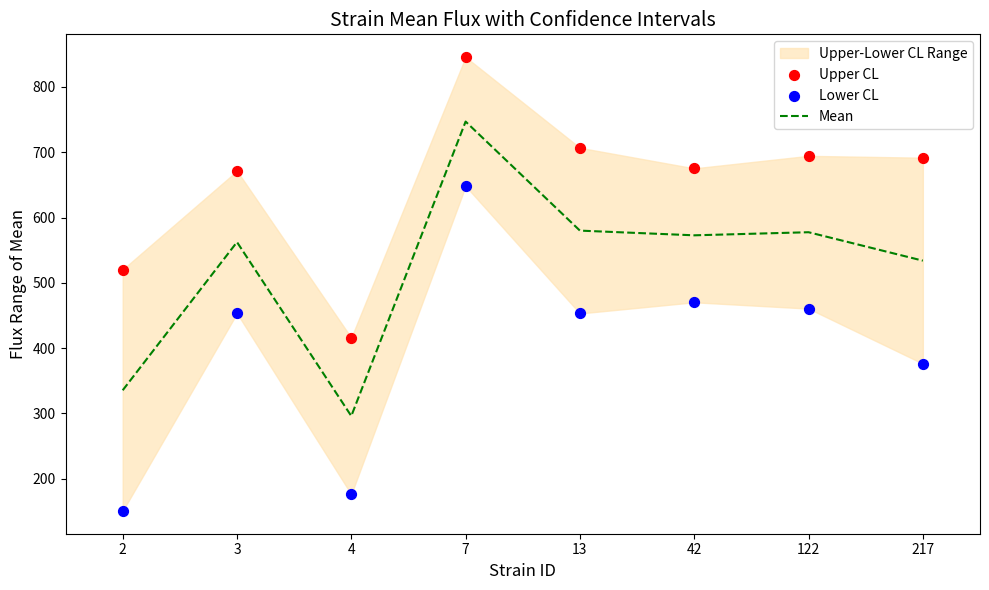

Which series has the largest total across all categories?

Upper CL